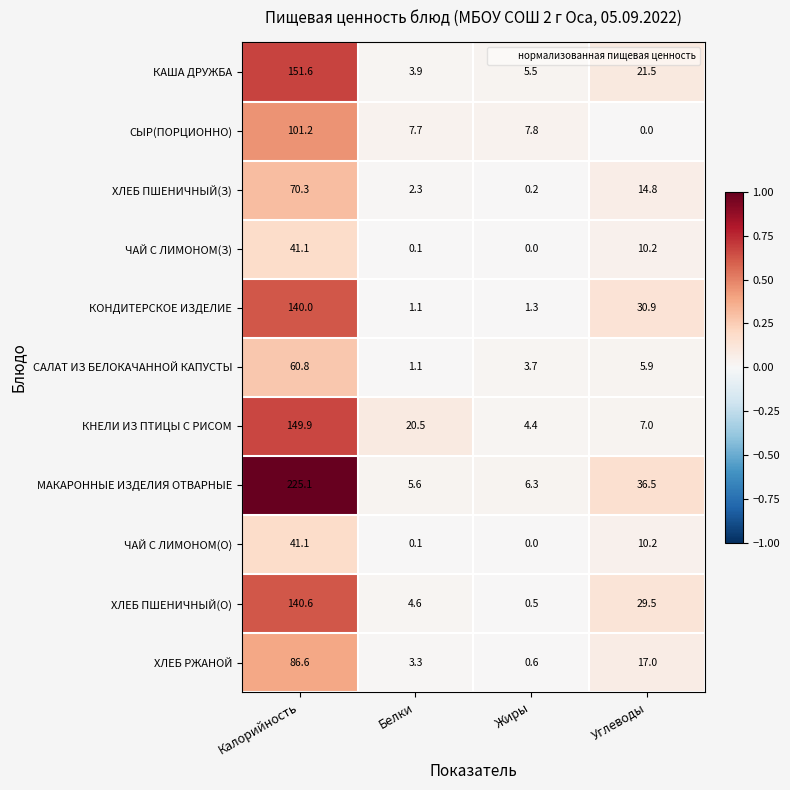

Is the value of ЧАЙ С ЛИМОНОМ(О) at Углеводы greater than the value of КНЕЛИ ИЗ ПТИЦЫ С РИСОМ at Белки?

No